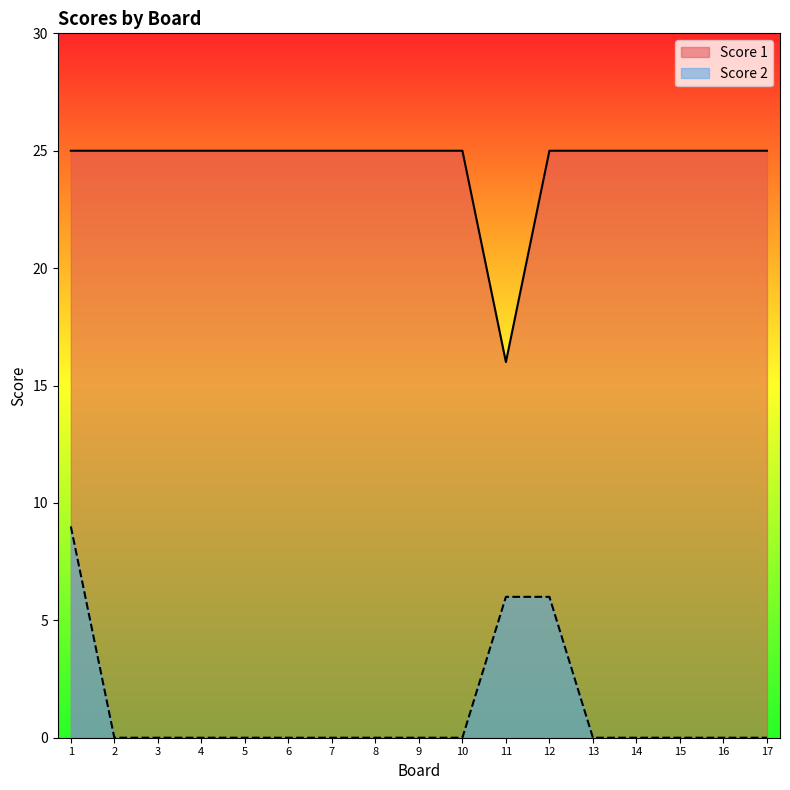

The value of Score 1 at 15 is 6. True or false?

False